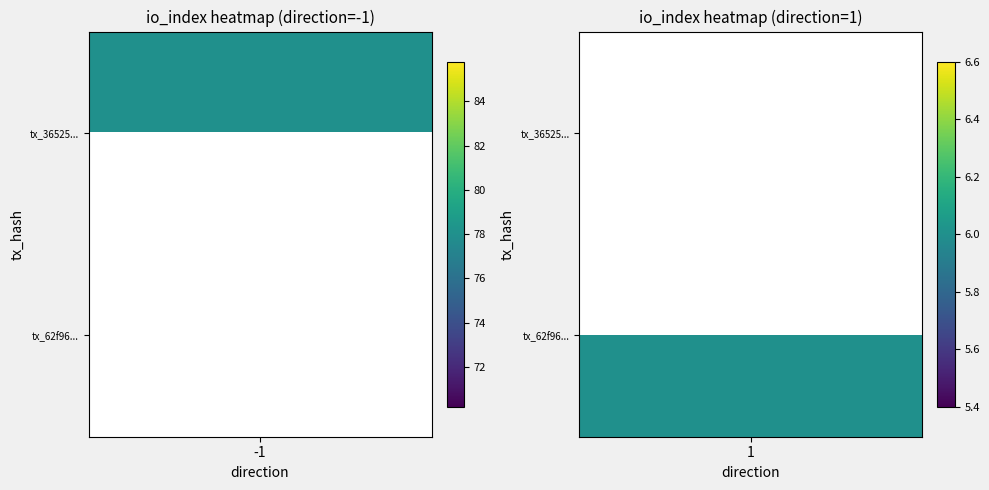

Reading right to left, transcribe all the data shown in this chart.

36525724003e302d5aabf43a65de06ff06cec1a: io_index=78	direction=-1
62f96fe13a33efc360dcd1fa20bb3f77603d179: io_index=6	direction=1